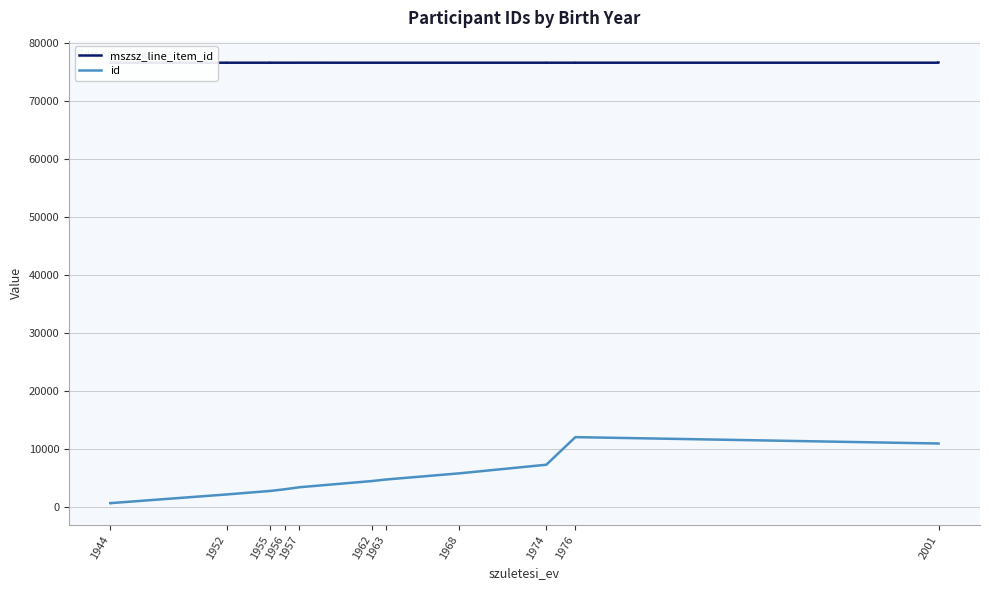

What is the average value of the mszsz_line_item_id series?

76539